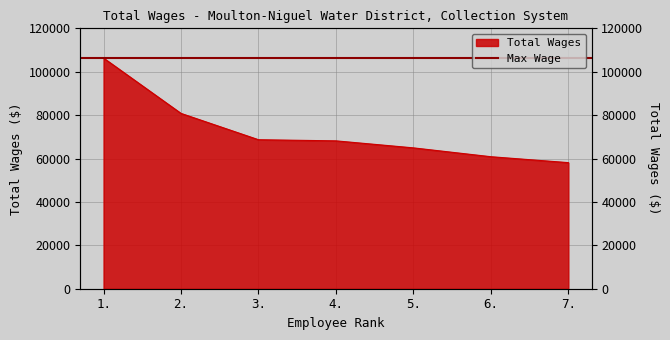

The value at 2. is 49222. True or false?

False